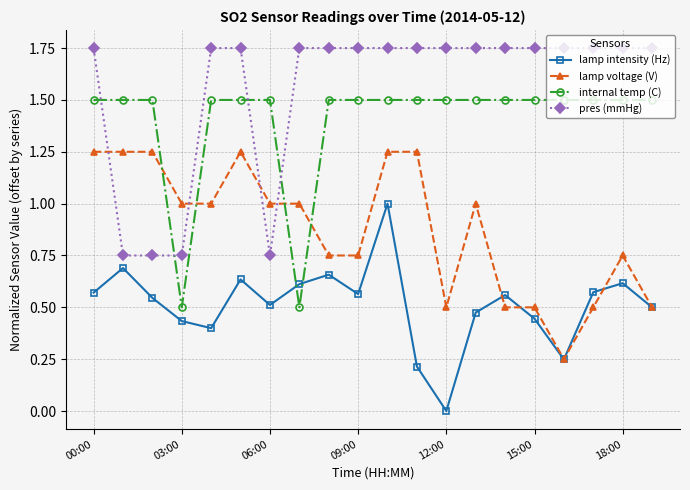

What is the value of the internal temp (C) point at the 11th from the left?

1.5